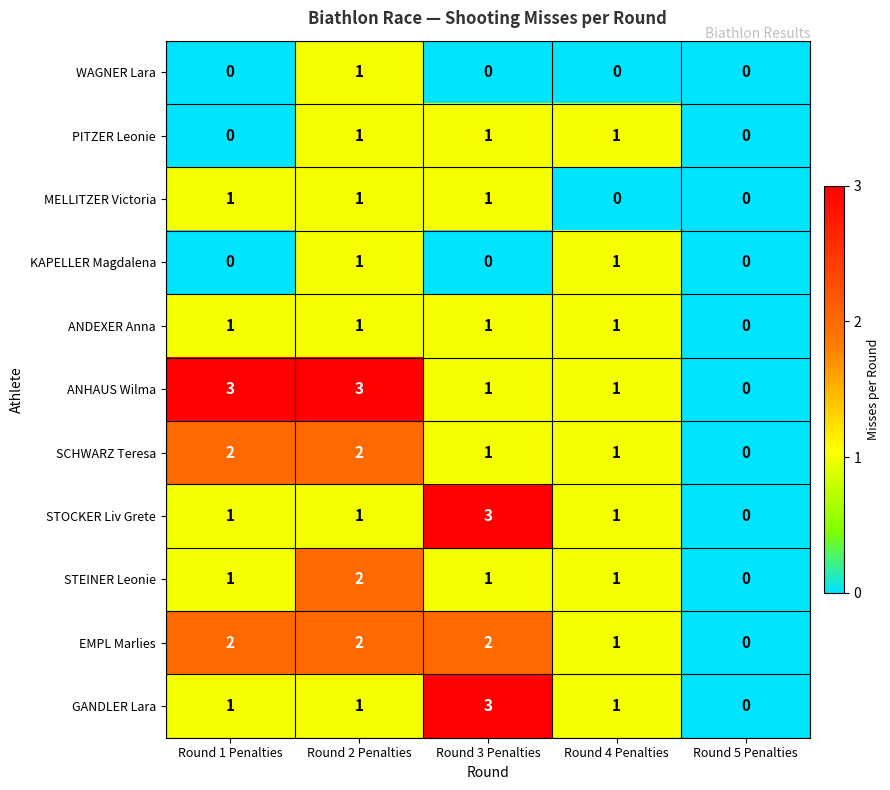

What is the difference between the highest and lowest values at Round 1 Penalties?

3